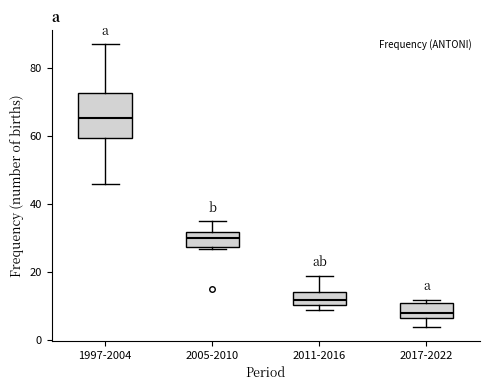

Which box is the tallest, from its lower edge to its upper edge?

1997-2004